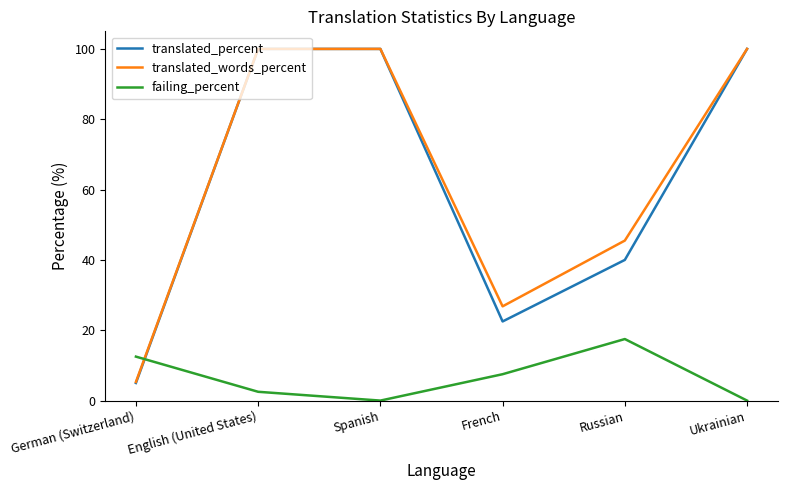

At how many categories does at least one series exceed 41?

4